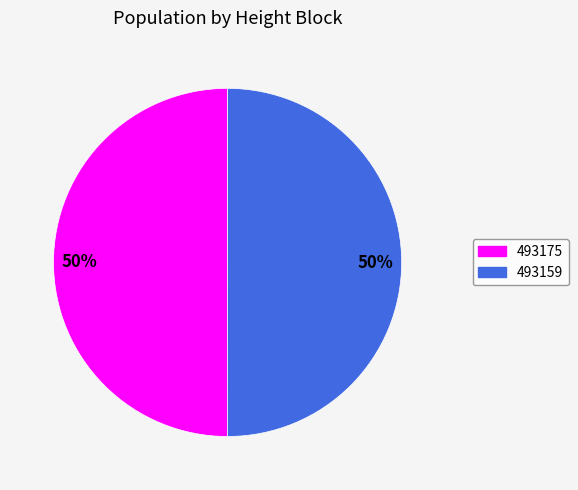

The 493159 slice represents 50% of the pie. True or false?

True